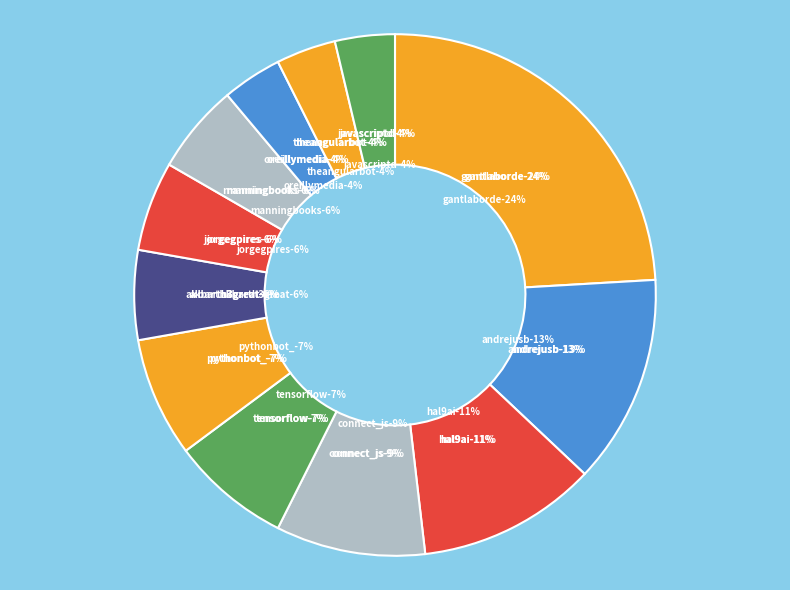

How many segments does this pie chart have?

12